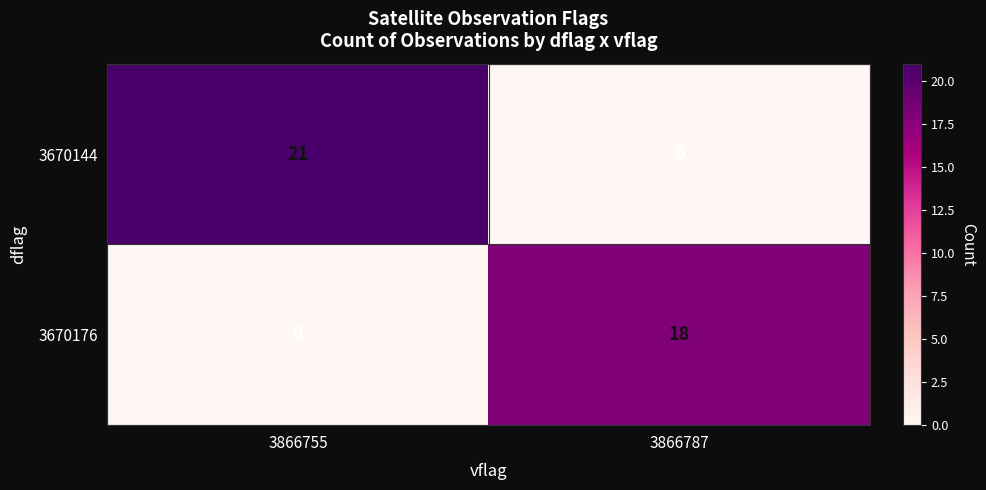

What is the spread (max minus min) of values at 3866787?

18